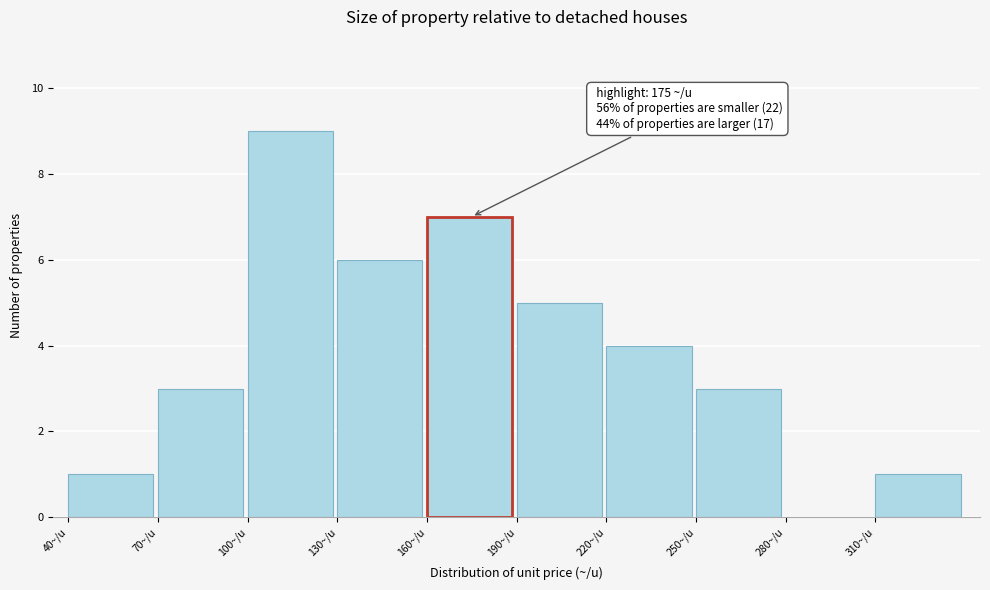

Over which range of the x-axis is the bar tallest?

100 to 130